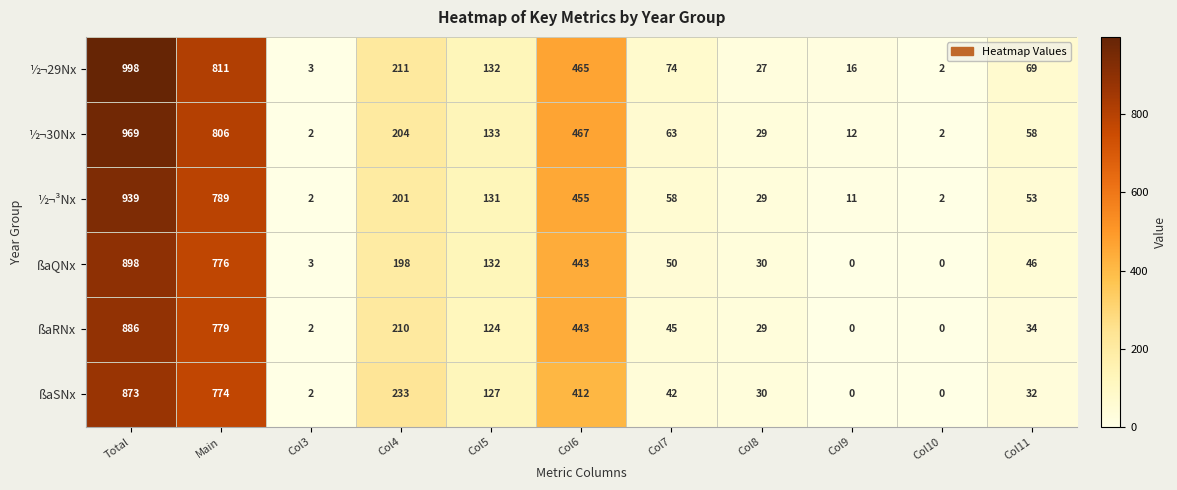

What is the greatest value displayed?

998